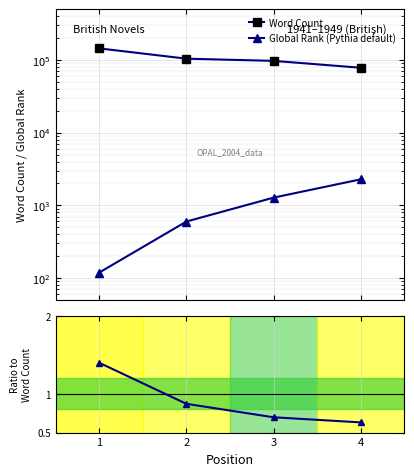

True or false: Global Rank (Pythia default) and Word Count cross at least once.

False